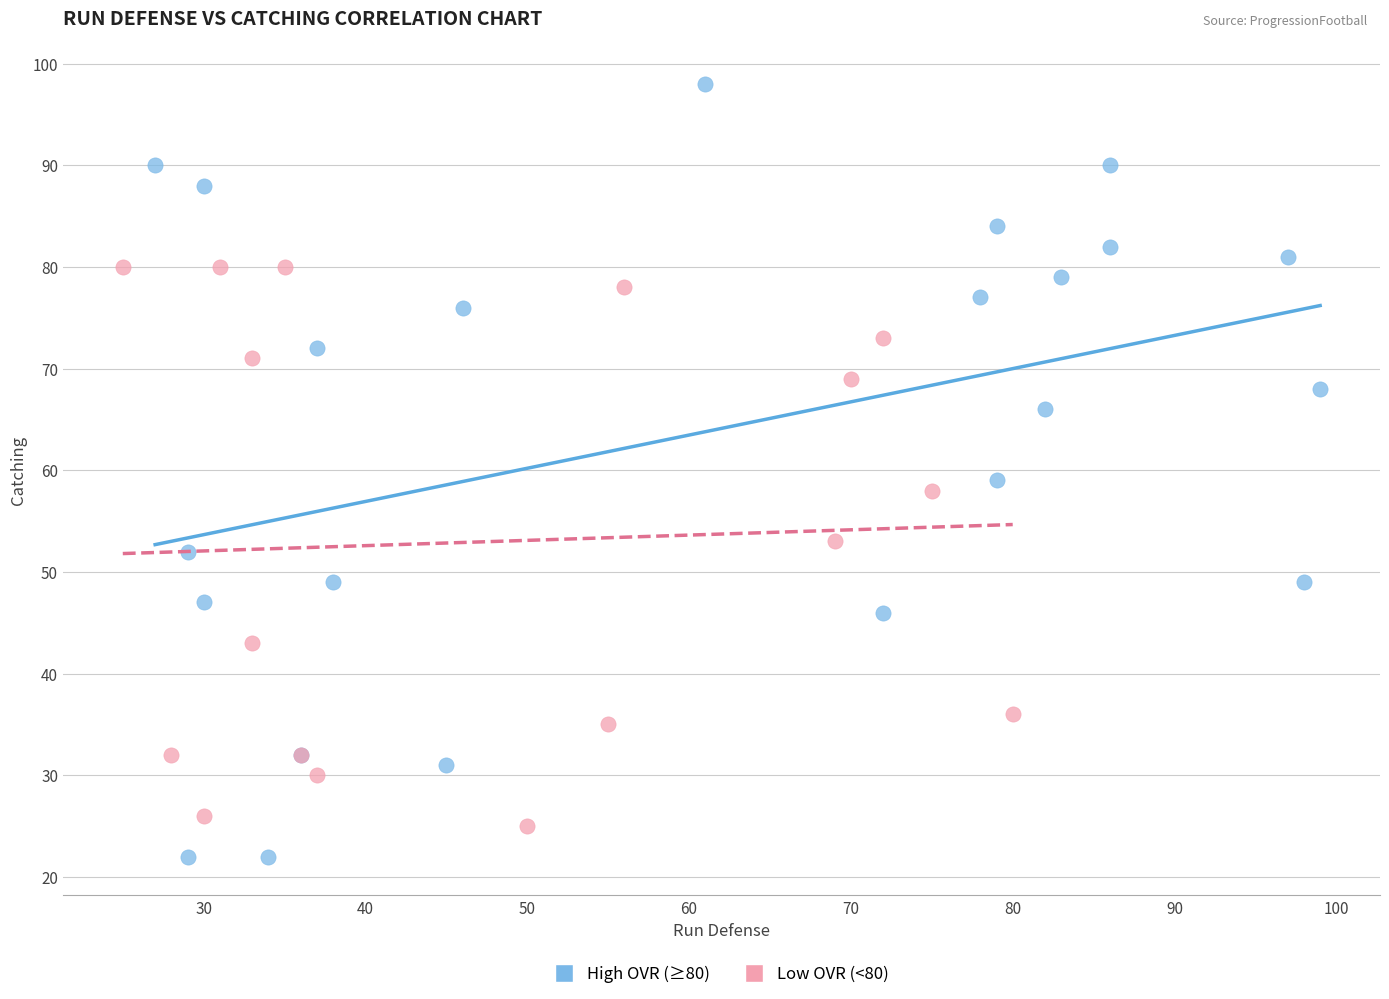

What are all the series names shown in the legend?

High OVR (≥80), Low OVR (<80)